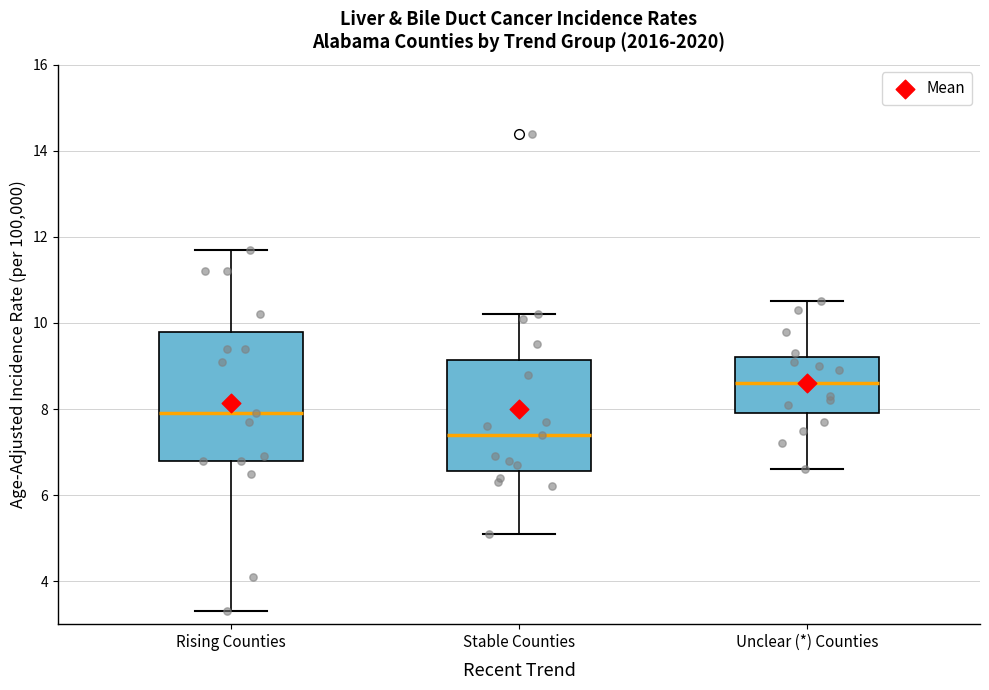

Reading left to right, read every box against the y-axis: the position of its median line, the range the box covers, and the ends of its whiskers. The values are not printed on the chart, so give them approximately, as read against the axis.

Rising Counties: median 8.0, box 6.8 to 9.8, whiskers 3.4 to 11.8
Stable Counties: median 7.4, box 6.6 to 9.2, whiskers 5.2 to 10.2
Unclear (*) Counties: median 8.6, box 8.0 to 9.2, whiskers 6.6 to 10.6